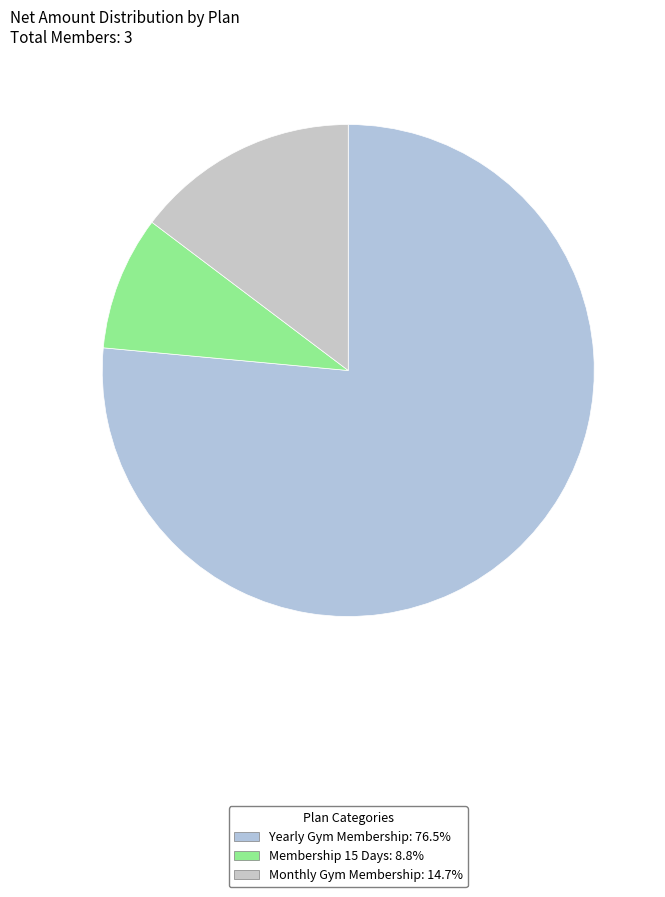

What is the ratio of the value at Membership 15 Days to the value at Yearly Gym Membership?

0.1